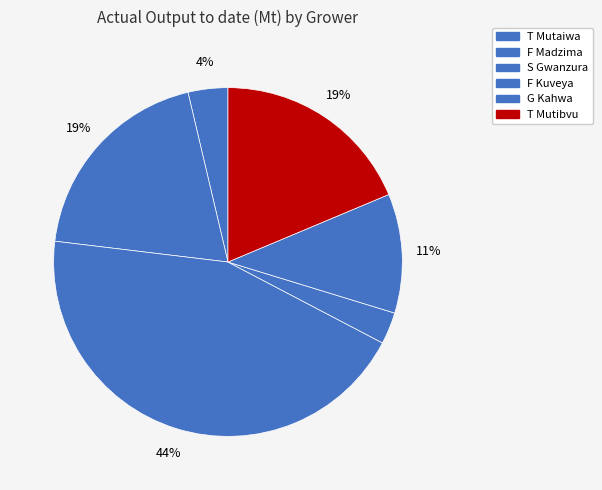

To the nearest percent, what is the difference between the T Mutaiwa and F Madzima slice percentages?

16%